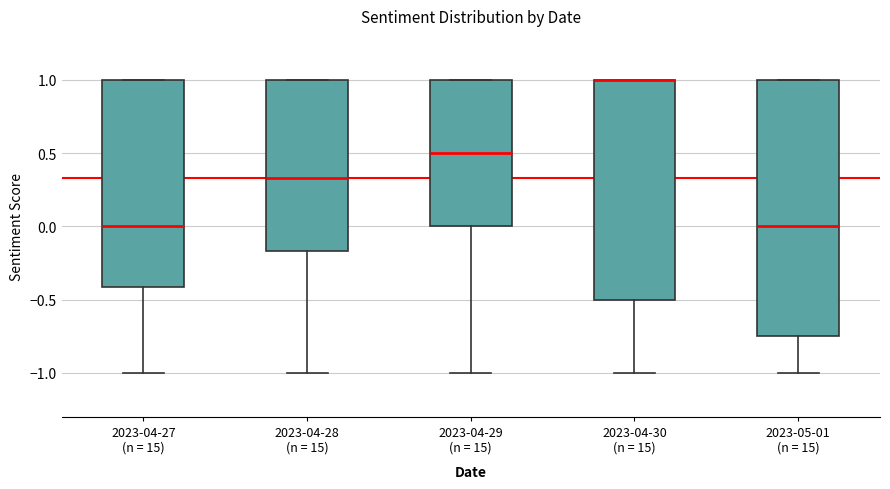

Where does the median line of the box for 2023-05-01 (n = 15) sit on the y-axis? The values are not printed on the chart, so give them approximately, as read against the axis.

0.00